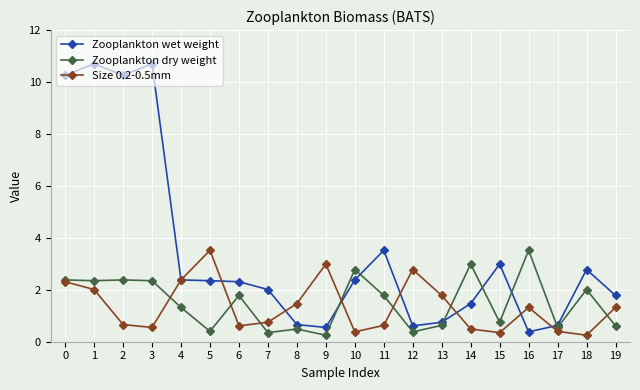

Which series has the largest total across all categories?

Zooplankton wet weight